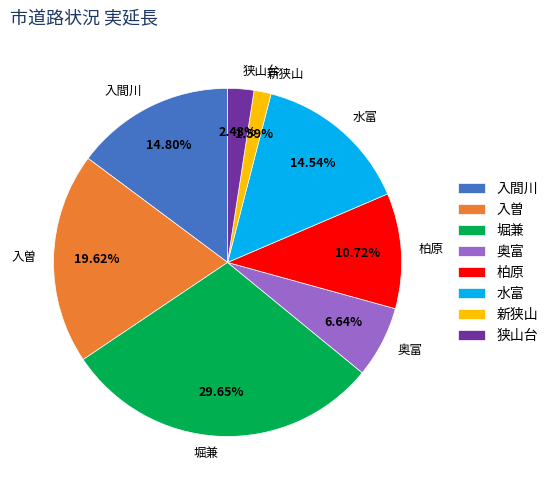

Does 入間川 account for over 50% of the chart?

No